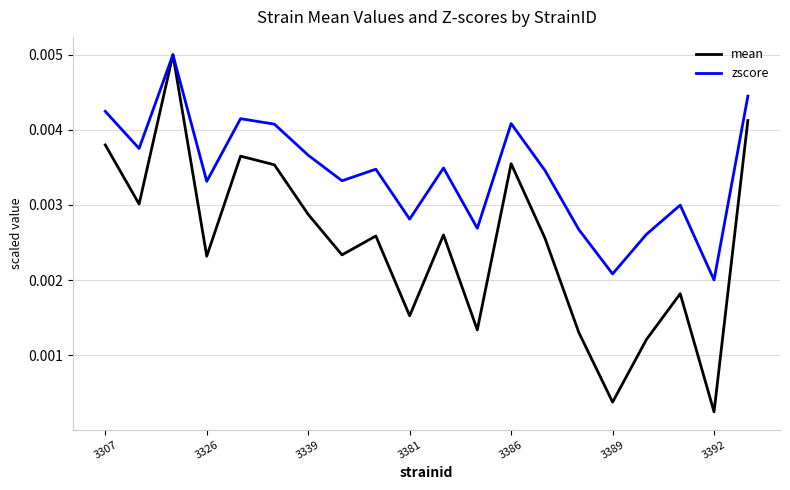

Rank the series by their average value, from lowest to highest.

mean, zscore